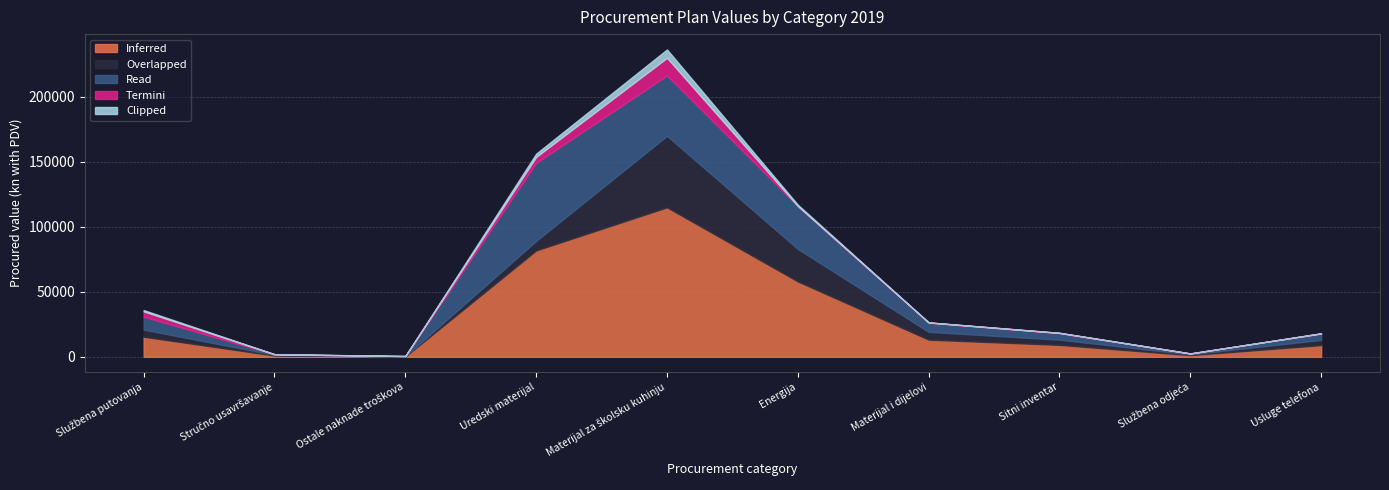

How many interior local peaks does the Termini series have?

2